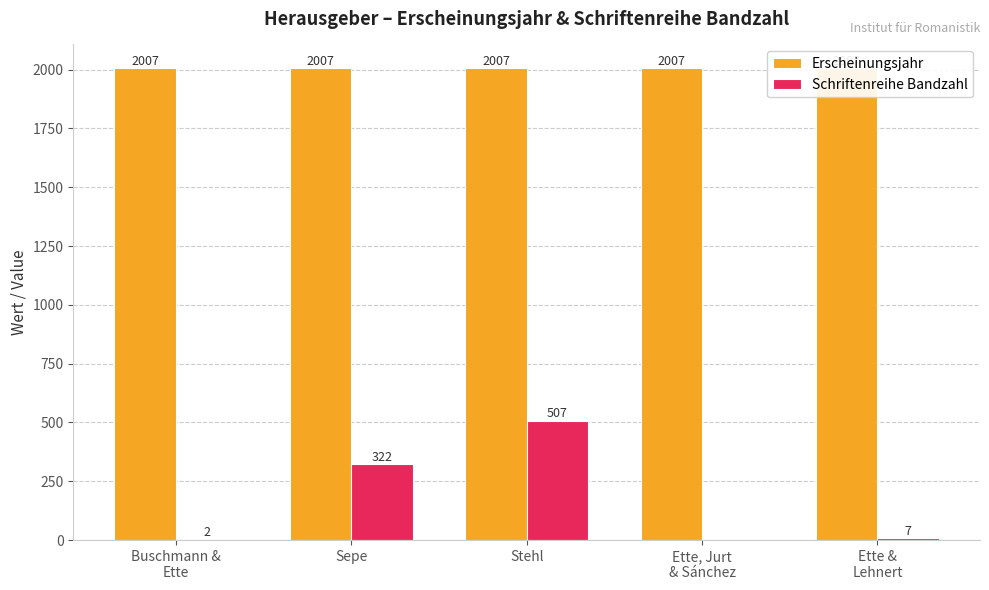

Which series changed the most between Buschmann &
Ette and Stehl?

Schriftenreihe Bandzahl